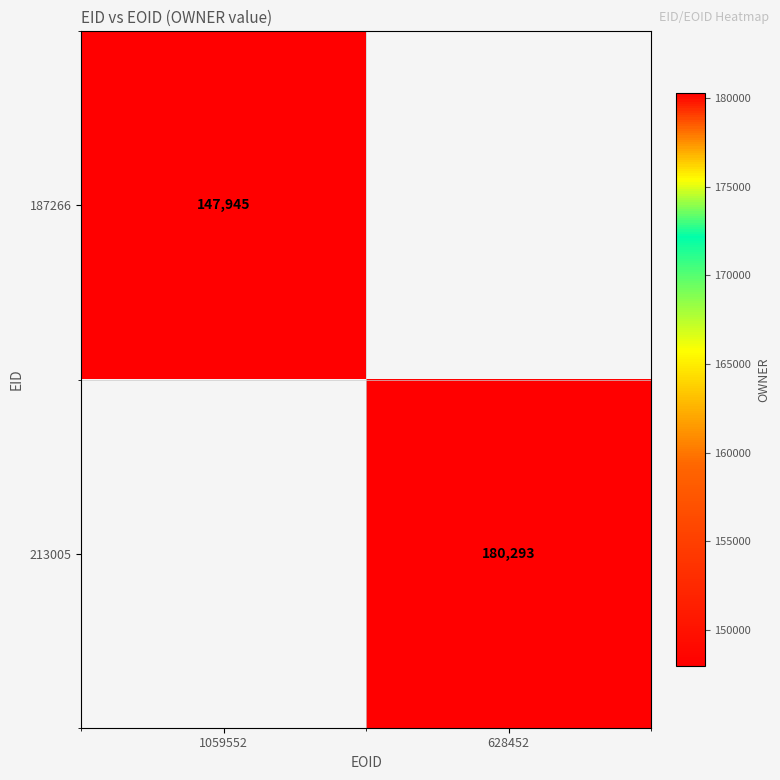

The 187266 series shows 248006 at 1059552. True or false?

False